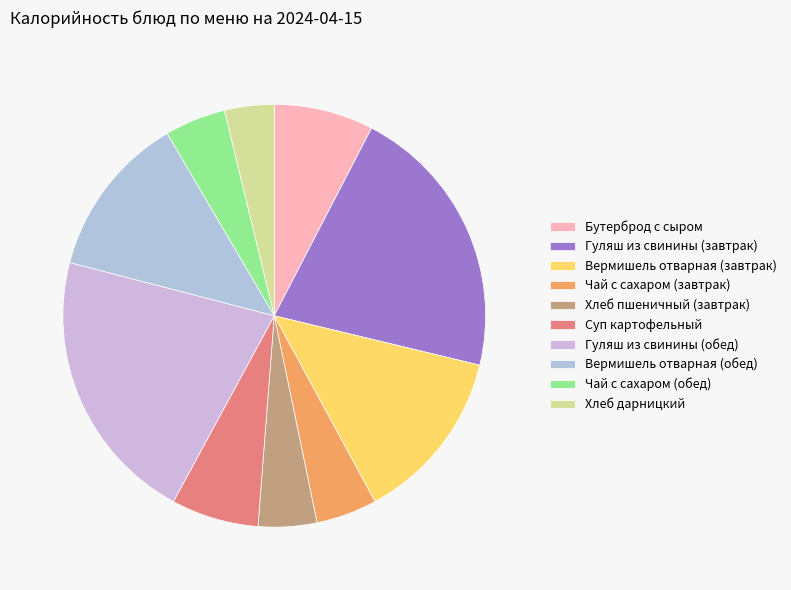

To the nearest percent, what is the difference between the largest and smallest slice percentages?

17%